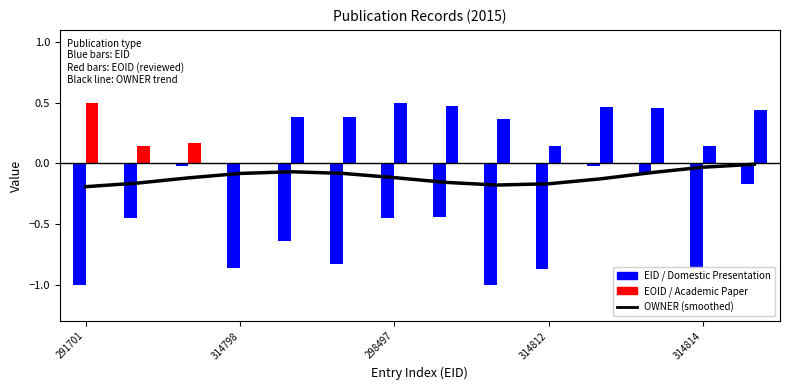

What is the label of the 14th bar from the right?

291701